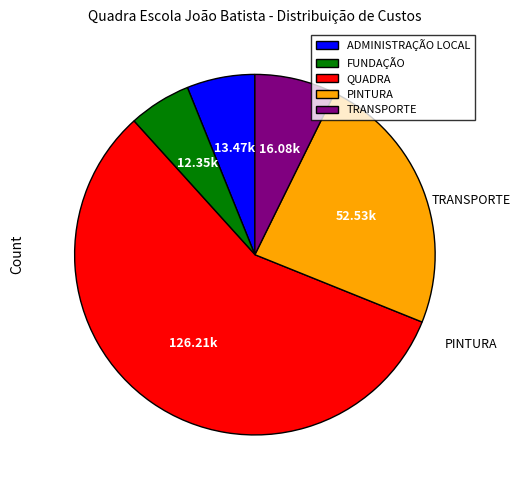

To the nearest percent, what is the difference between the largest and smallest slice percentages?

52%